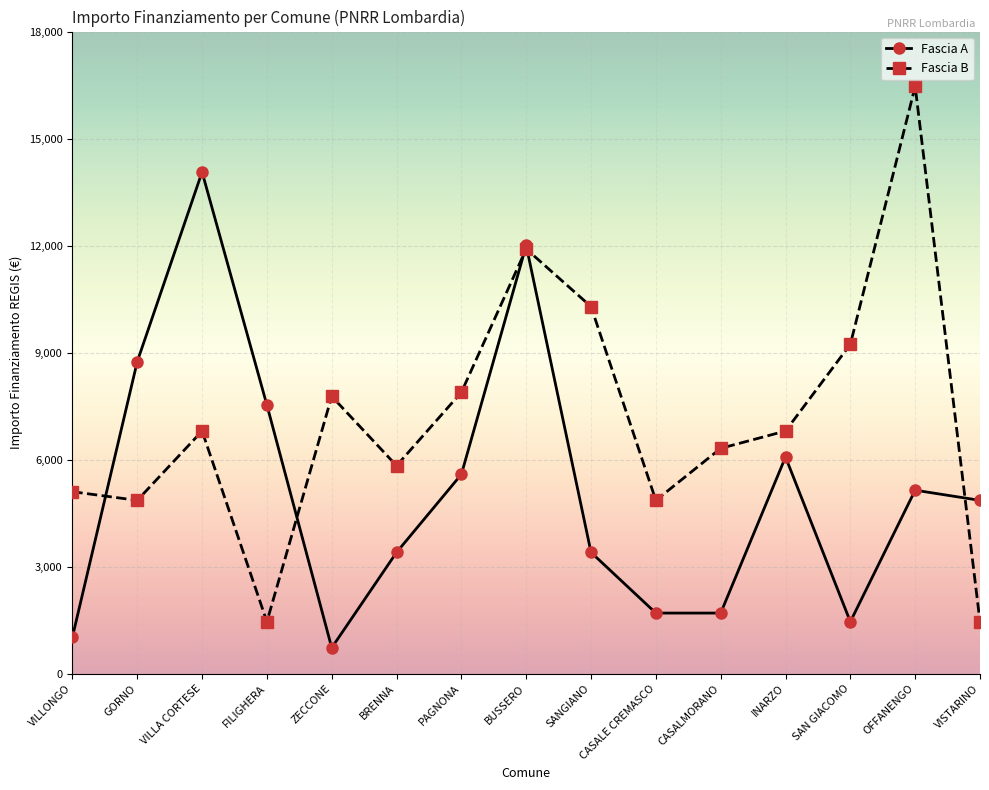

At how many categories does at least one series exceed 8197?

6